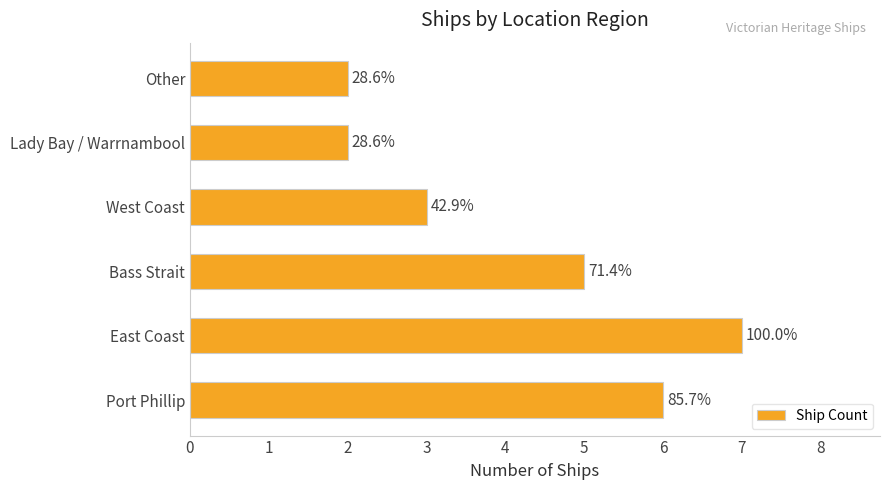

Does the chart contain any negative values?

No